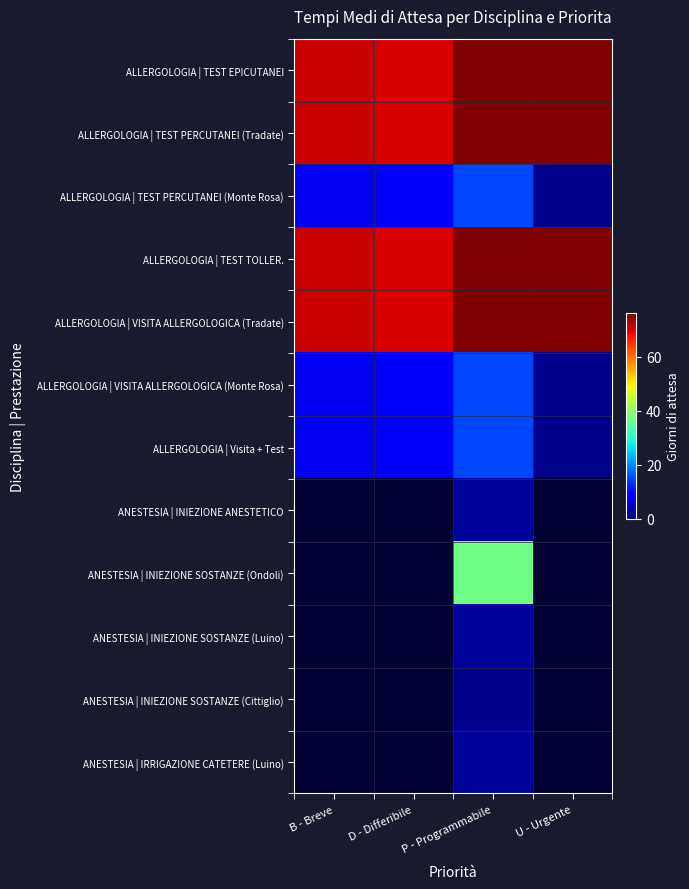

At which category is the sum across all series the highest?

P - Programmabile